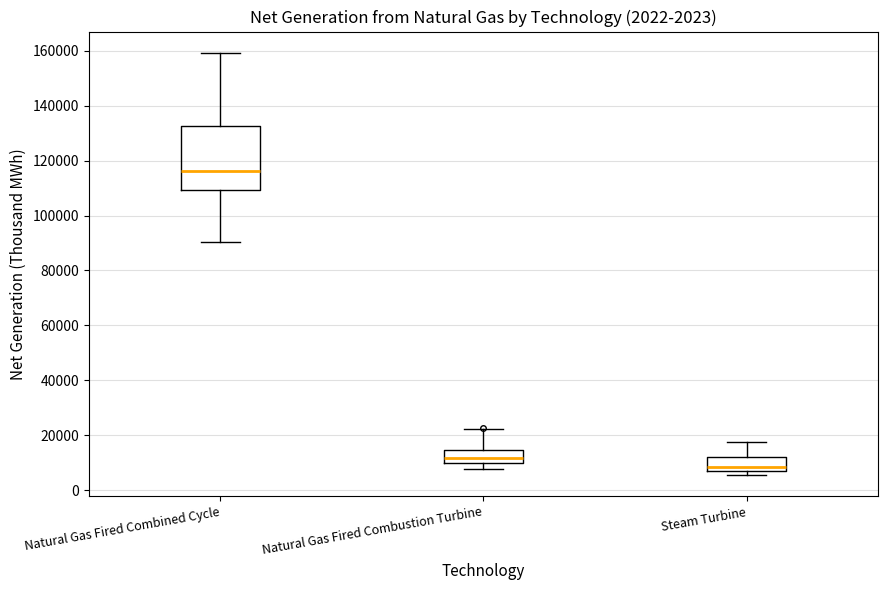

Which box has the lowest median line?

Steam Turbine